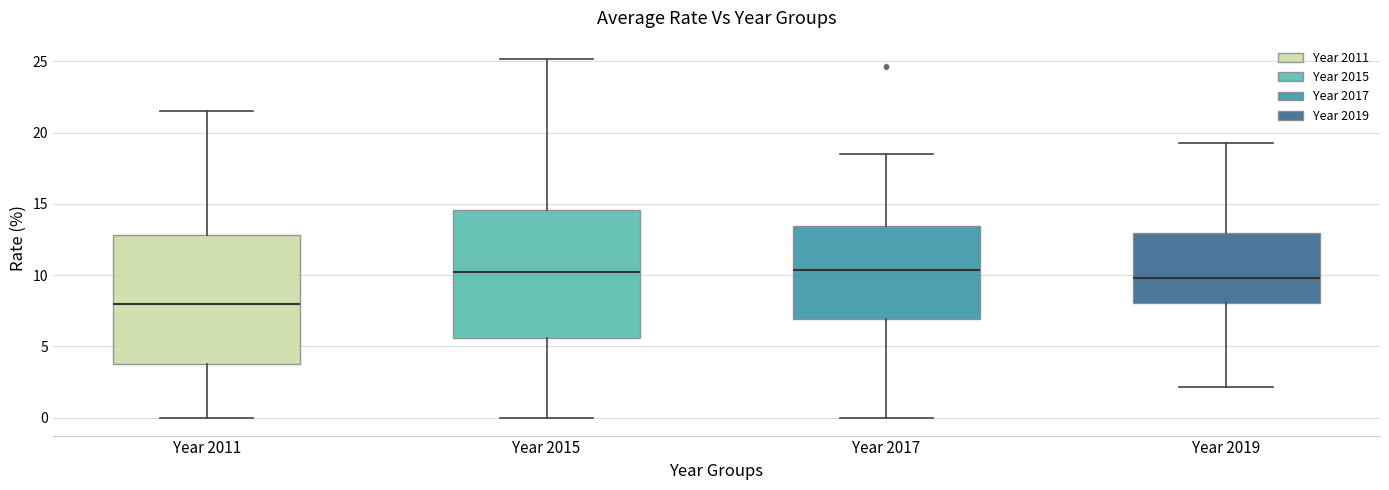

Reading left to right, transcribe this box plot: for each box, give where its median line is, the range the box spans, and where its two whiskers end, as read against the y-axis. The values are not printed on the chart, so give them approximately, as read against the axis.

Year 2011: median 8.0, box 4.0 to 13.0, whiskers 0.0 to 21.5
Year 2015: median 10.0, box 5.5 to 14.5, whiskers 0.0 to 25.0
Year 2017: median 10.5, box 7.0 to 13.5, whiskers 0.0 to 18.5
Year 2019: median 10.0, box 8.0 to 13.0, whiskers 2.0 to 19.5